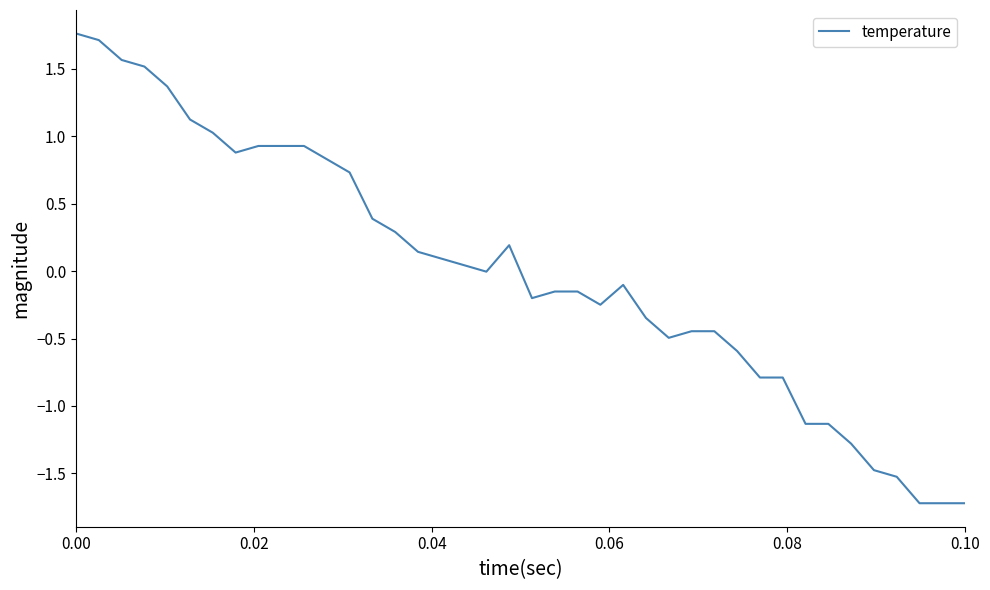

What is the minimum value shown in the chart?

-1.7